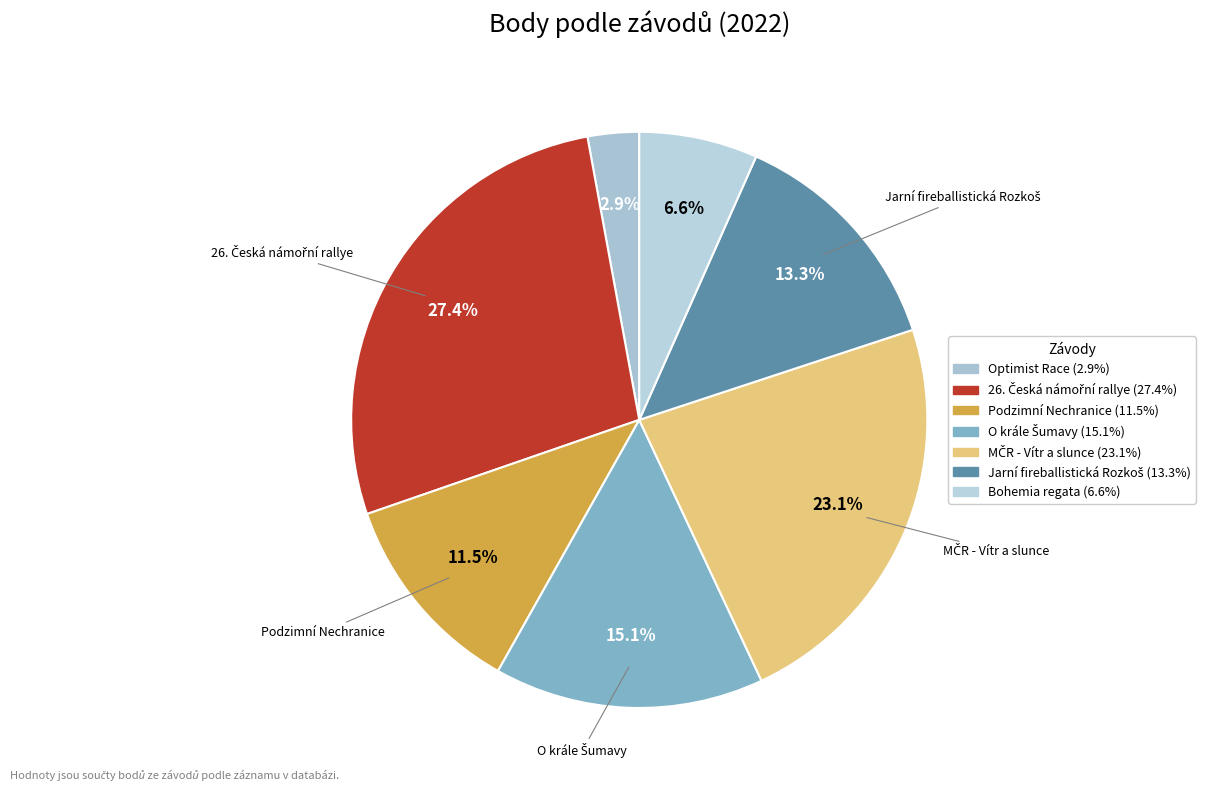

What is the total percentage of Optimist Race and MČR - Vítr a slunce?

26.0%